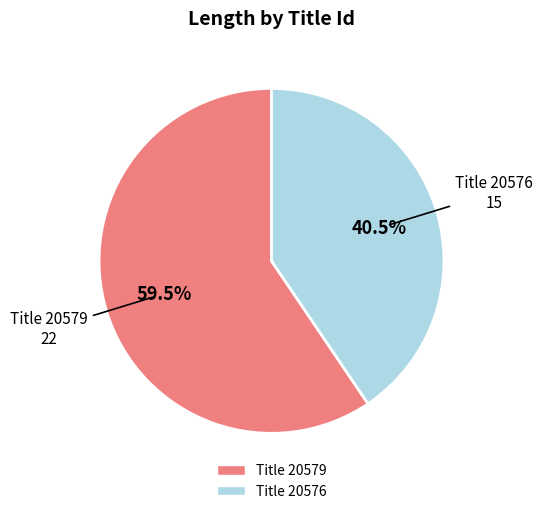

How many slices are in this pie chart?

2